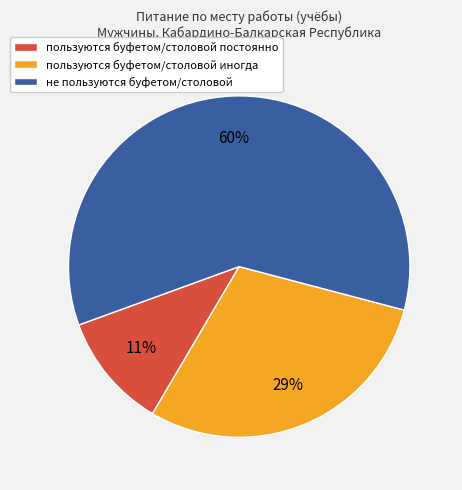

To the nearest percent, what is the combined percentage of пользуются буфетом/столовой постоянно and пользуются буфетом/столовой иногда?

40%